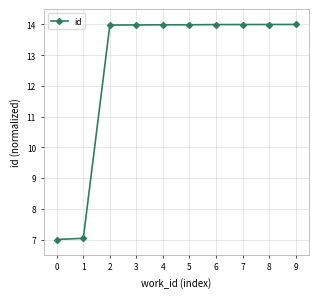

The chart shows a value of 4.6 at 6. True or false?

False